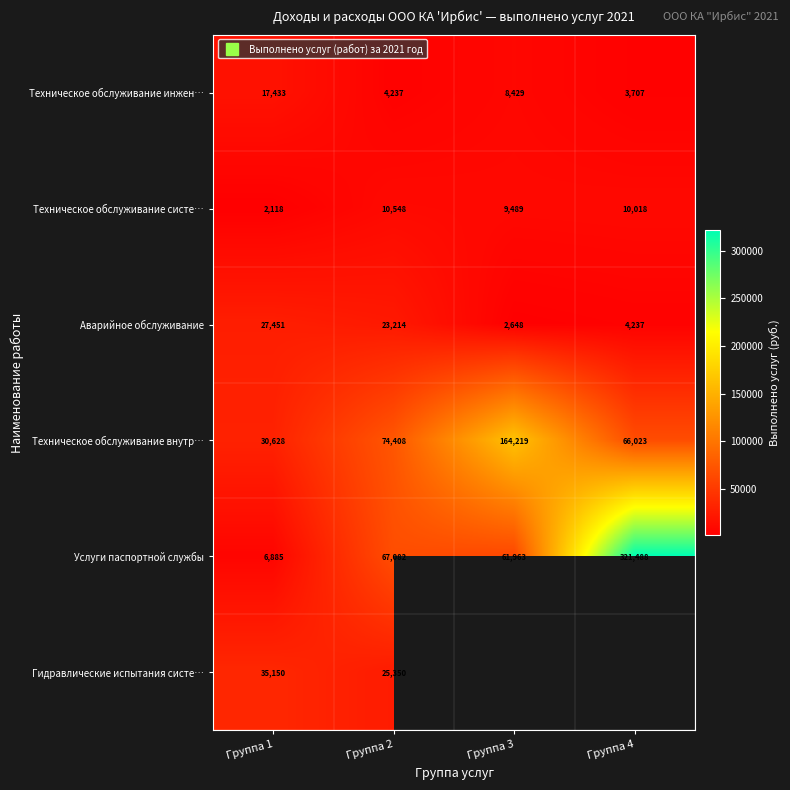

Between Группа 3 and Группа 2, which is larger?

Группа 3